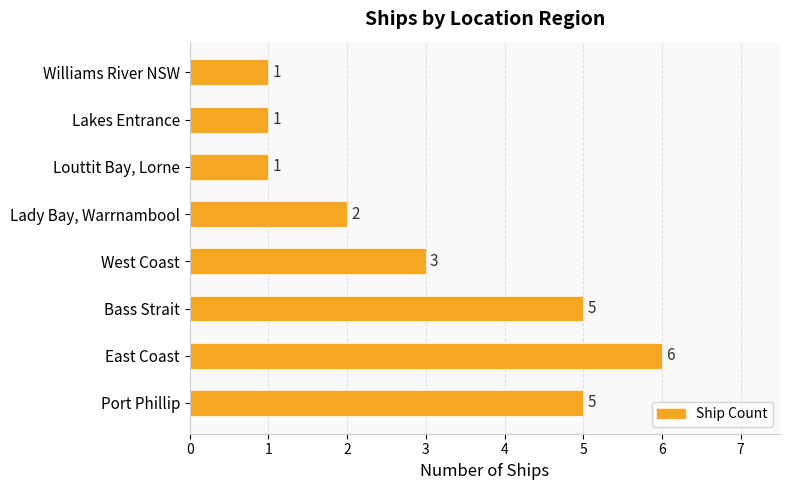

How many values are between 1 and 5?

7